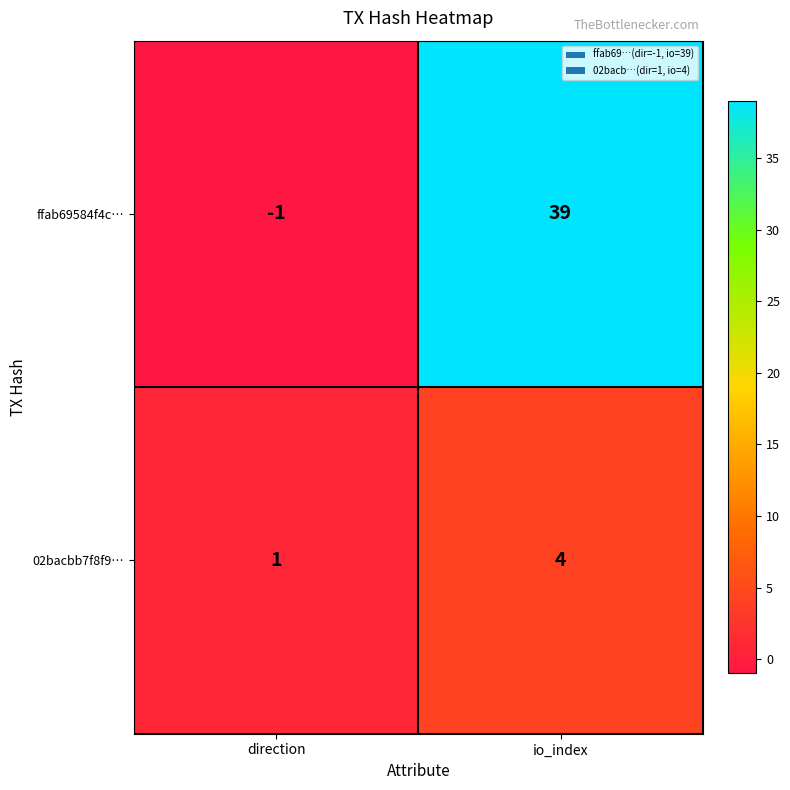

Rank the series at direction from highest to lowest value.

02bacbb7f8f9…, ffab69584f4c…